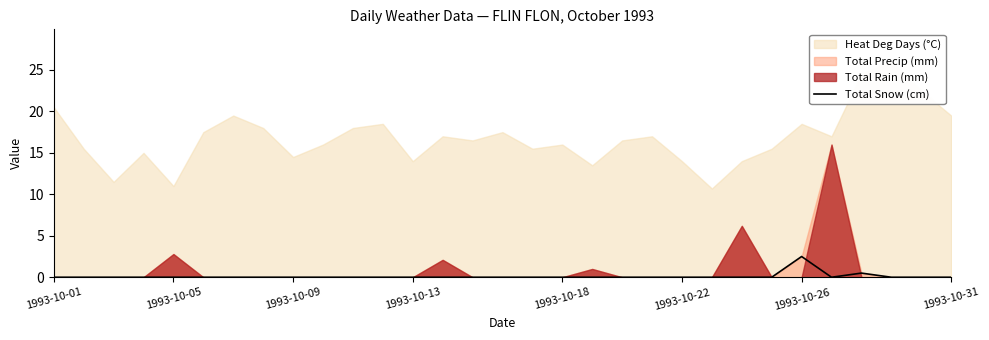

What is the sum of all values?

3.0